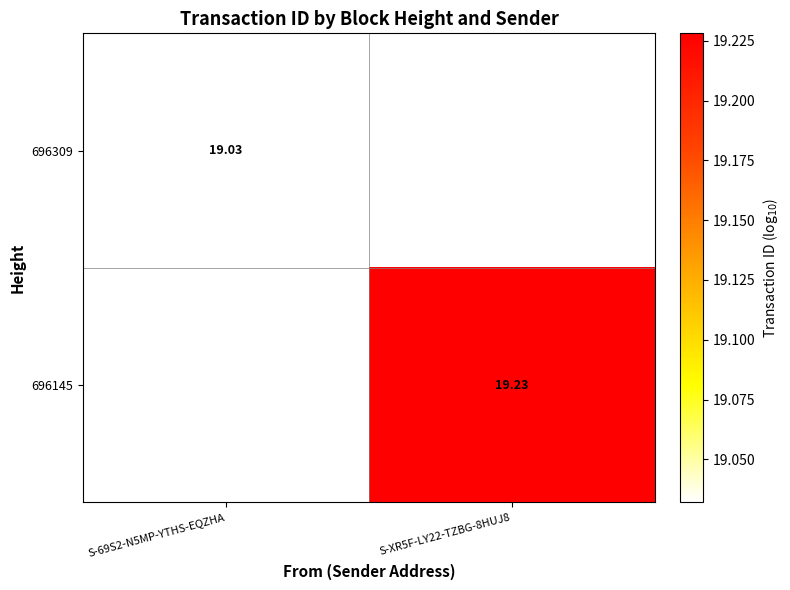

Is the value of 696309 at S-69S2-N5MP-YTHS-EQZHA greater than the value of 696145 at S-XR5F-LY22-TZBG-8HUJ8?

No